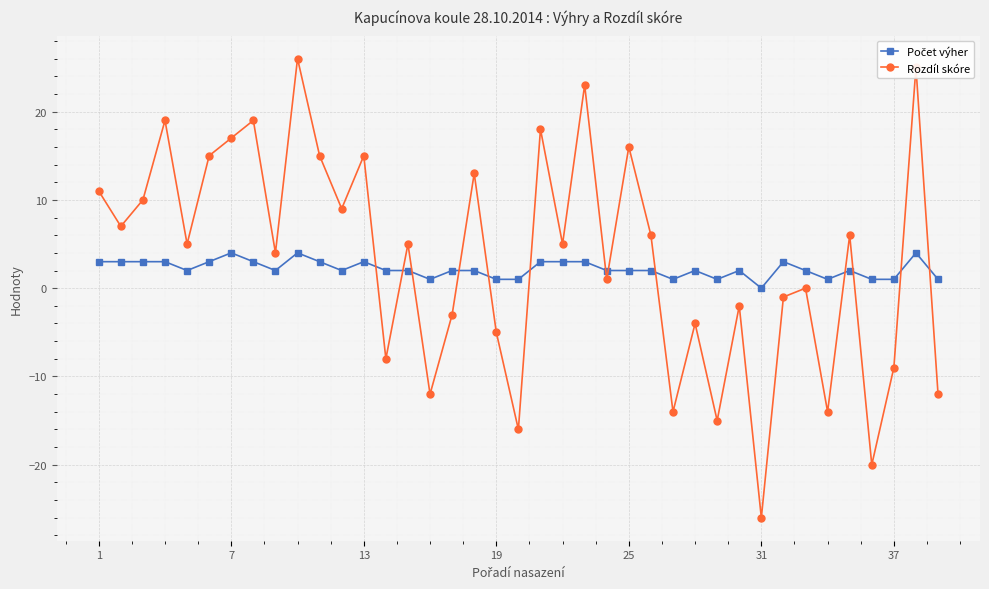

What is the value of the Rozdíl skóre point at the 35th from the left?

6